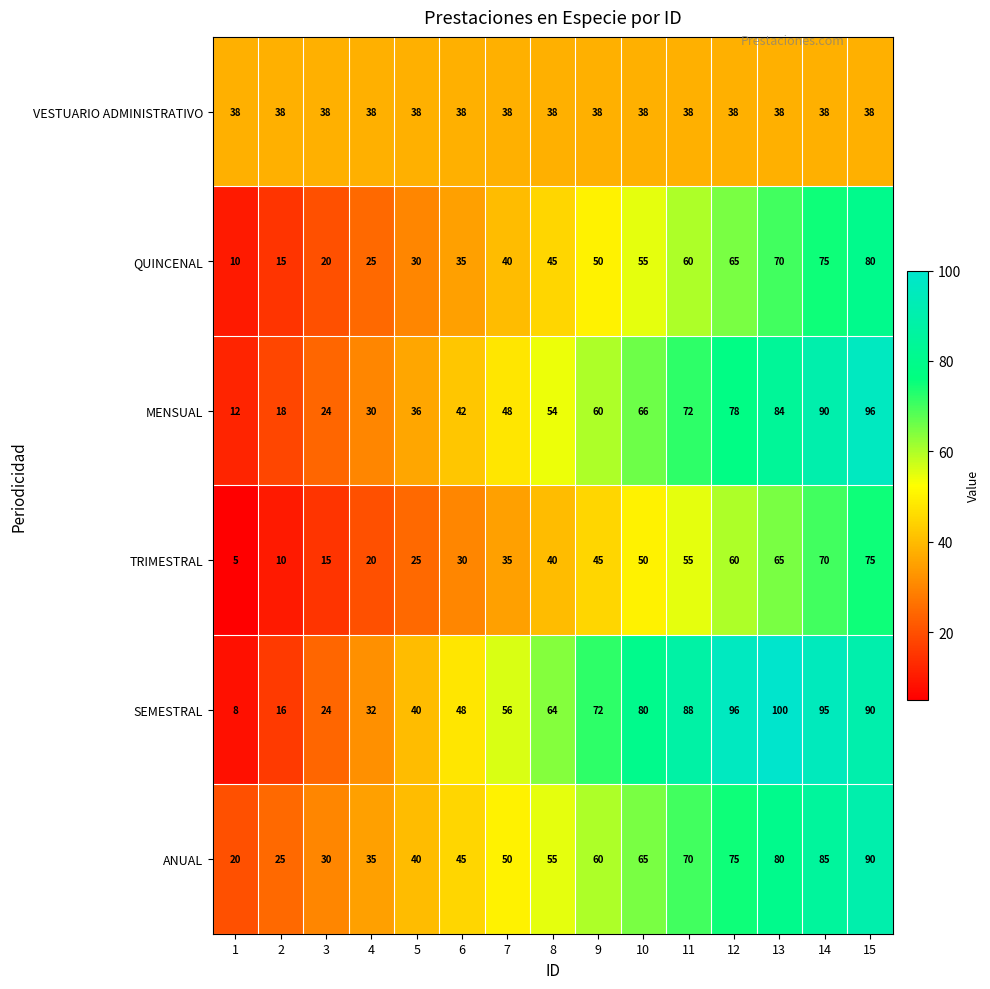

Is it true that TRIMESTRAL equals 5 at 1?

True